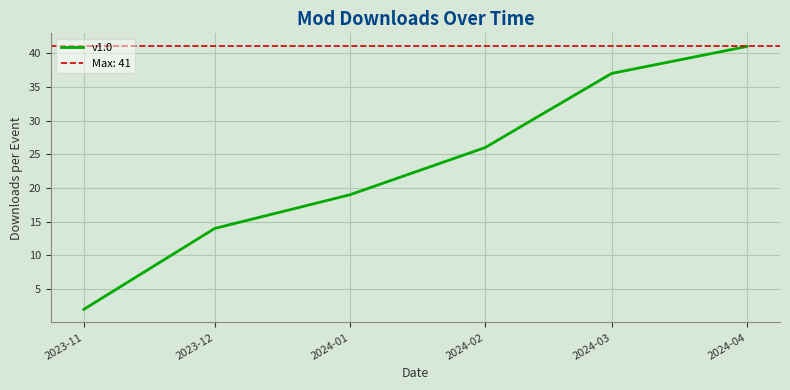

Is this an area chart (filled region under the line)?

No